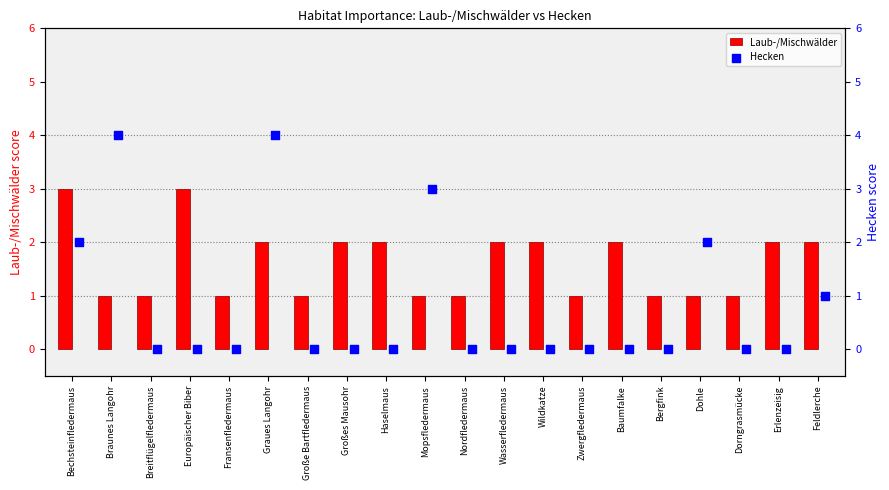

At how many categories does at least one series exceed 0?

20